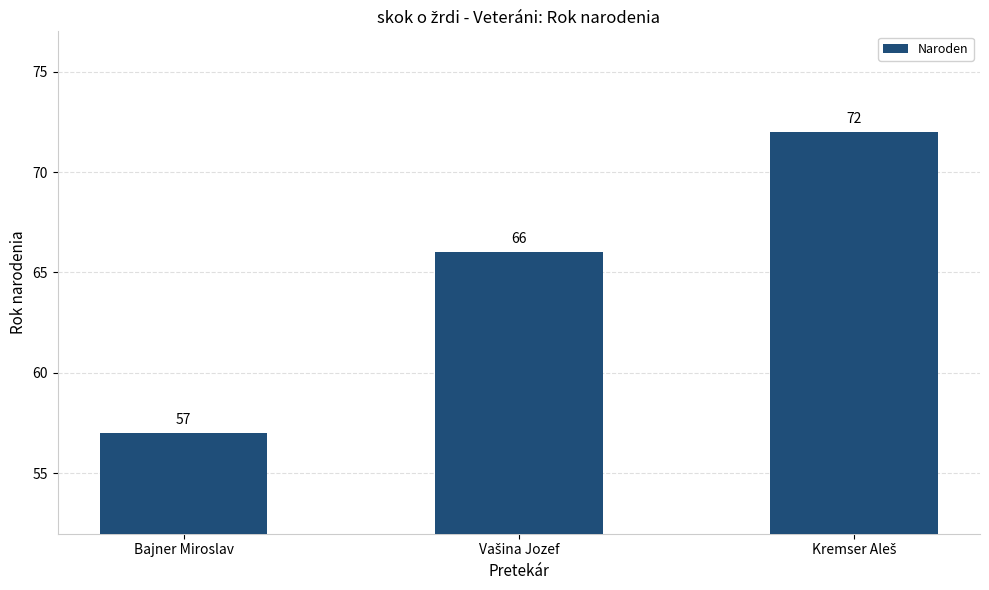

Which category has the lowest value across all series?

Bajner Miroslav